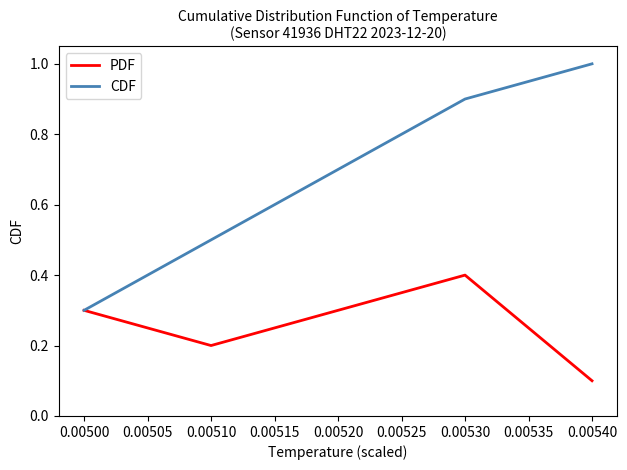

Is the value of CDF at 0.00500 greater than the value of PDF at 0.00510?

Yes